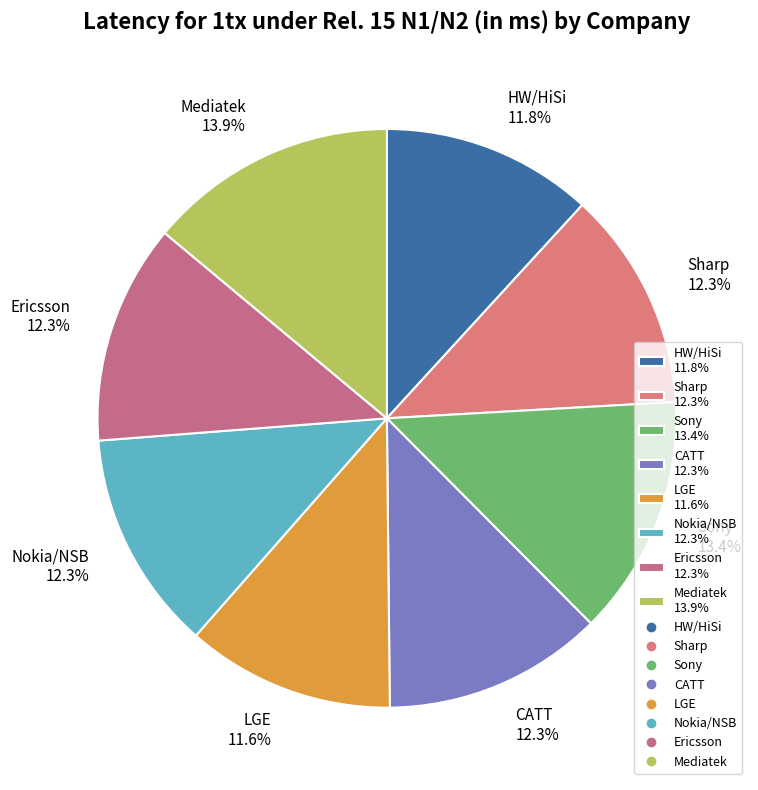

What is the total percentage of Nokia/NSB and Mediatek?

26.2%